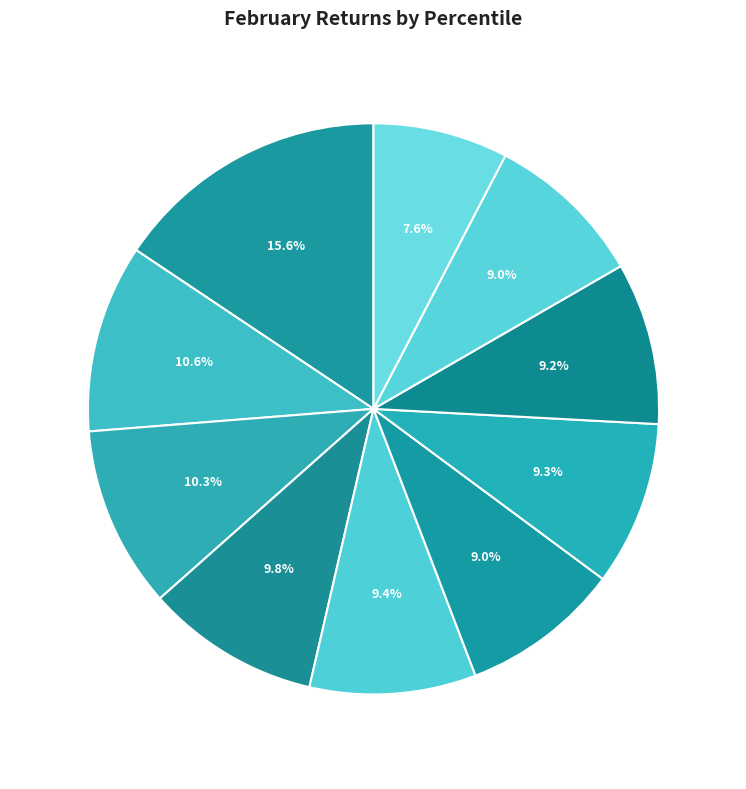

Which has a higher value, pct95 or pct45?

pct45